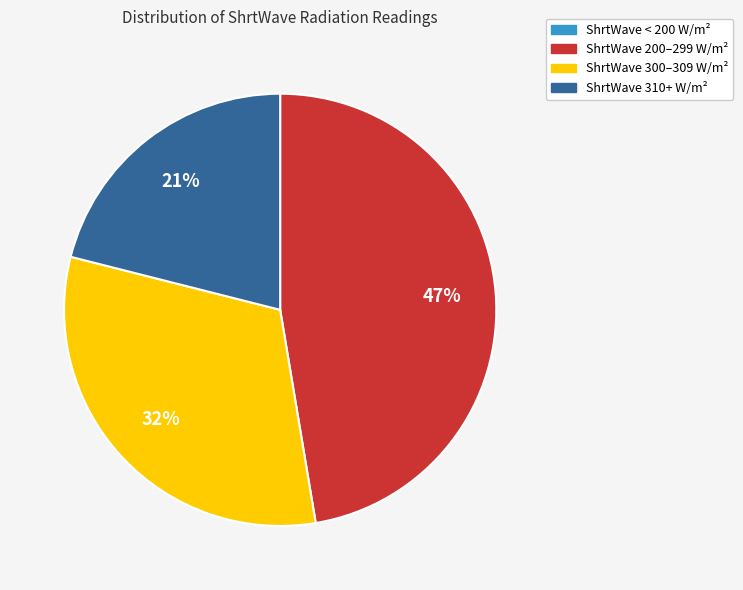

Is there a majority slice in this chart?

No